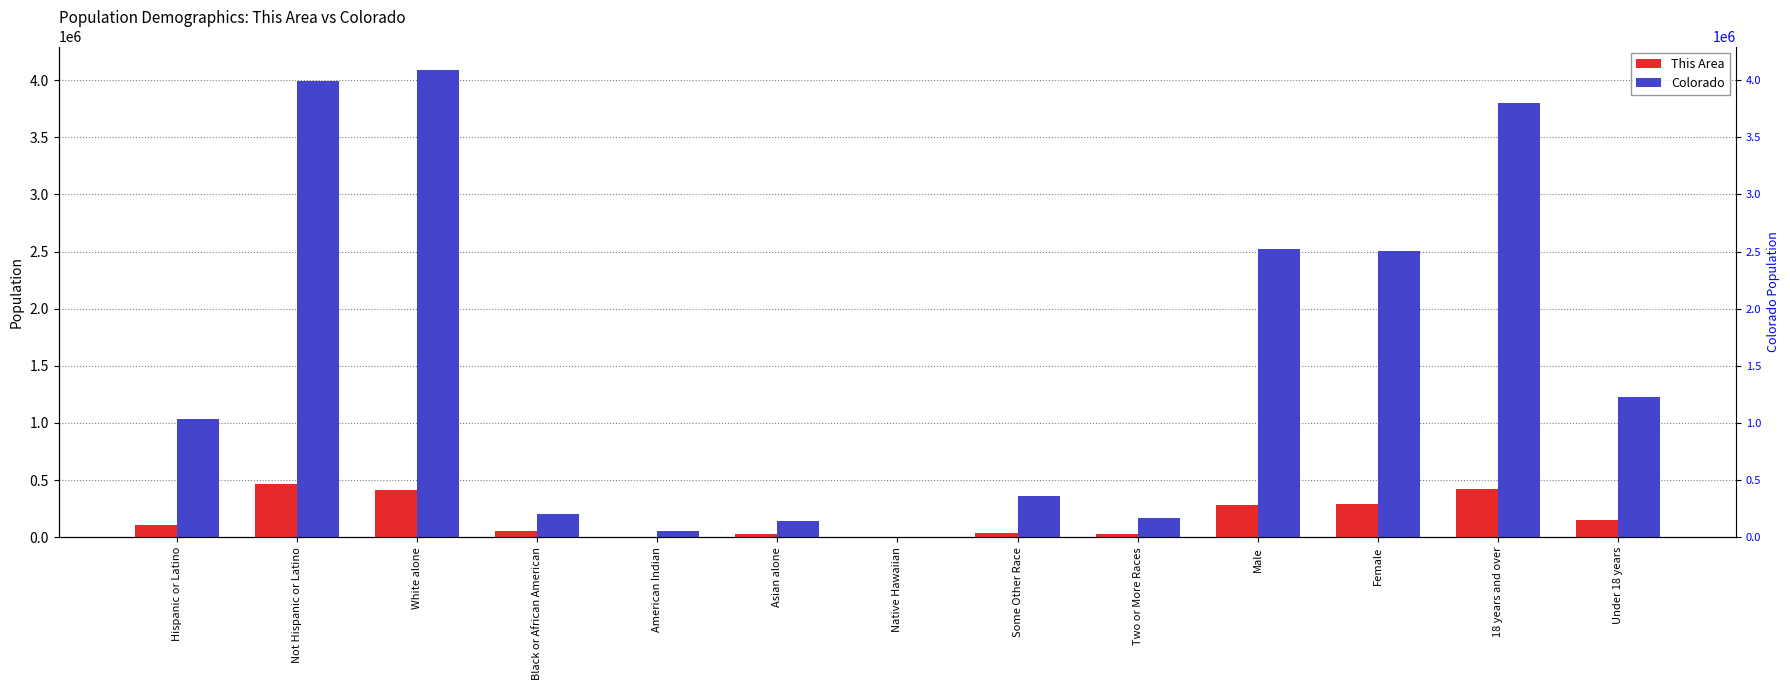

What is the difference between the Colorado values at Under 18 years and Asian alone?

1086581